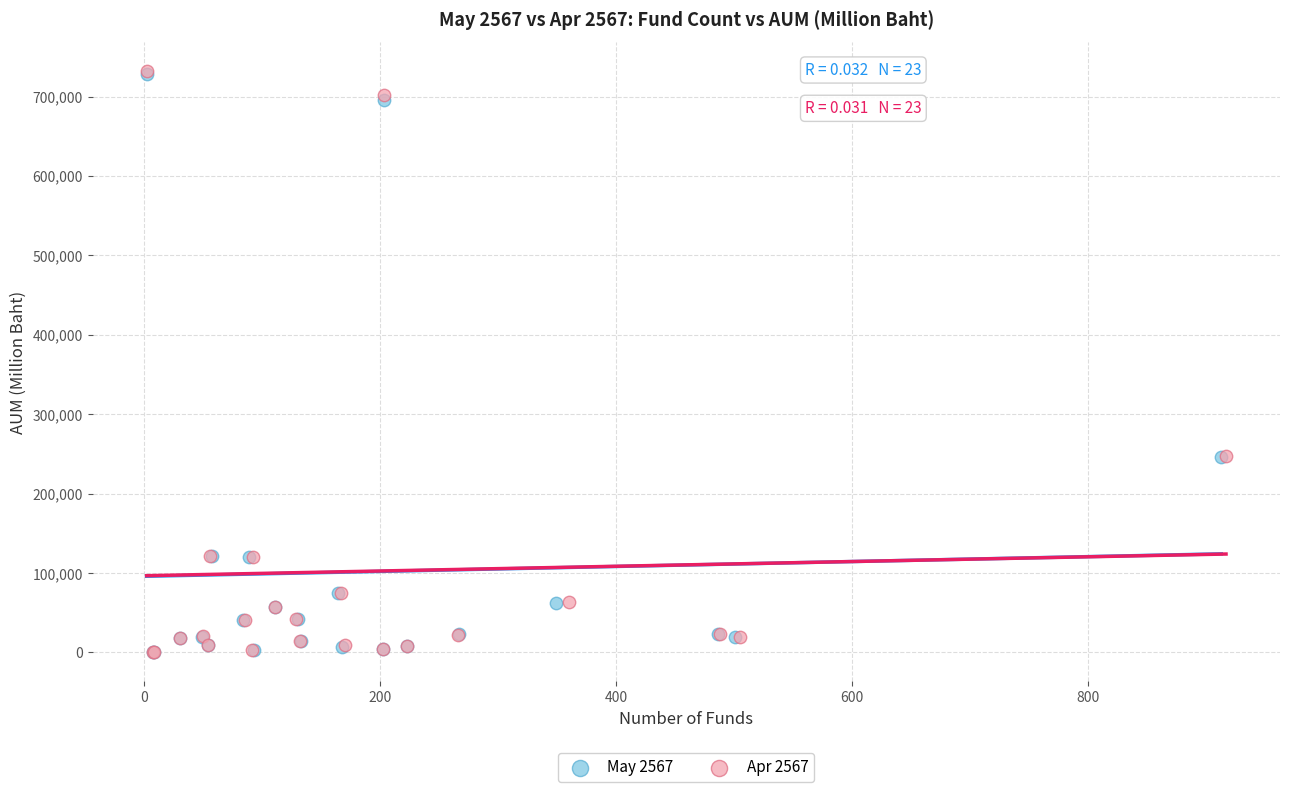

Which series has the widest spread of Y values?

Apr 2567